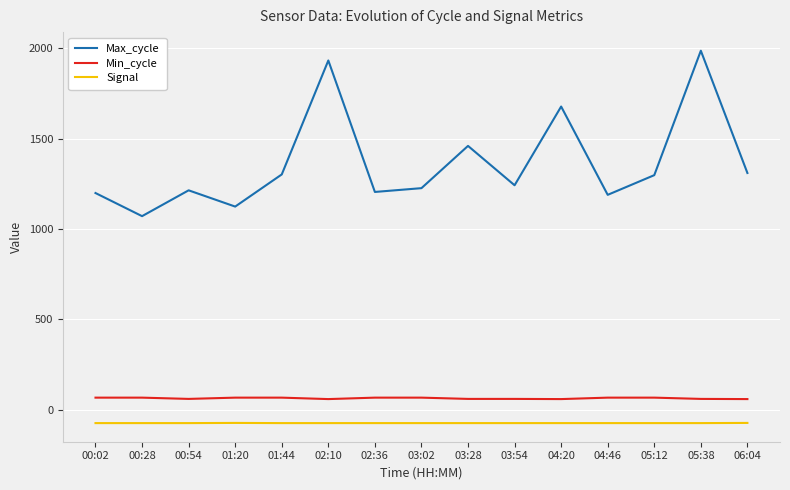

At which category does the chart reach its peak across all series?

05:38